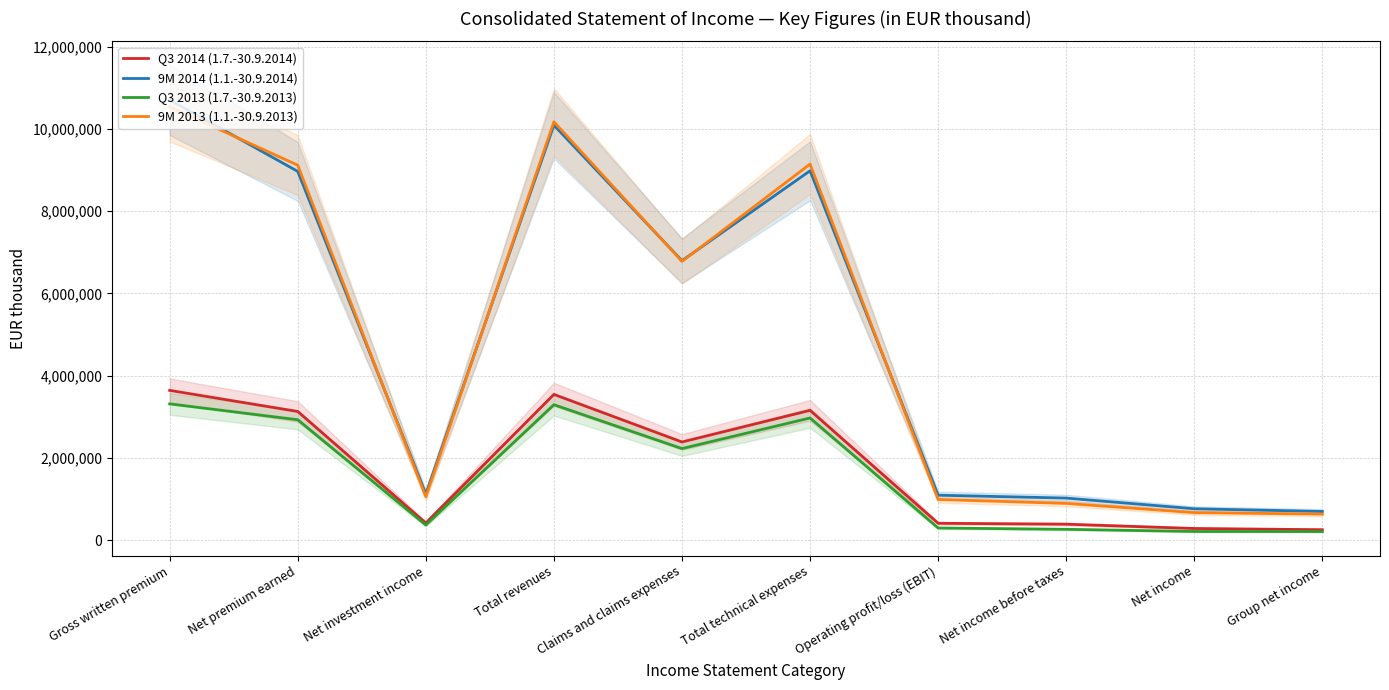

What are all the series names shown in the legend?

Q3 2014 (1.7.-30.9.2014), 9M 2014 (1.1.-30.9.2014), Q3 2013 (1.7.-30.9.2013), 9M 2013 (1.1.-30.9.2013)